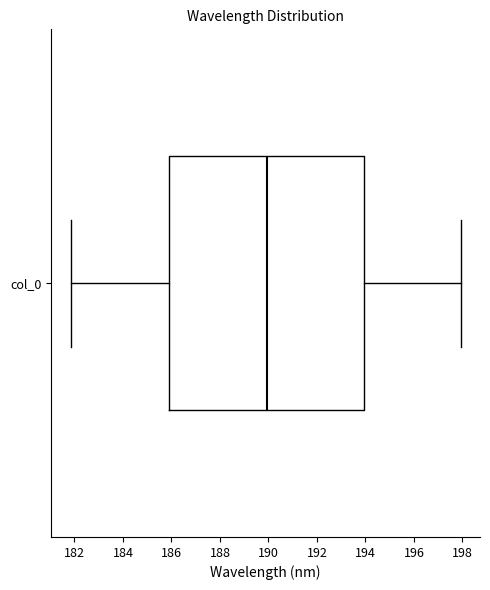

Where does the left whisker of the box for col_0 end on the x-axis? The values are not printed on the chart, so give them approximately, as read against the axis.

181.8